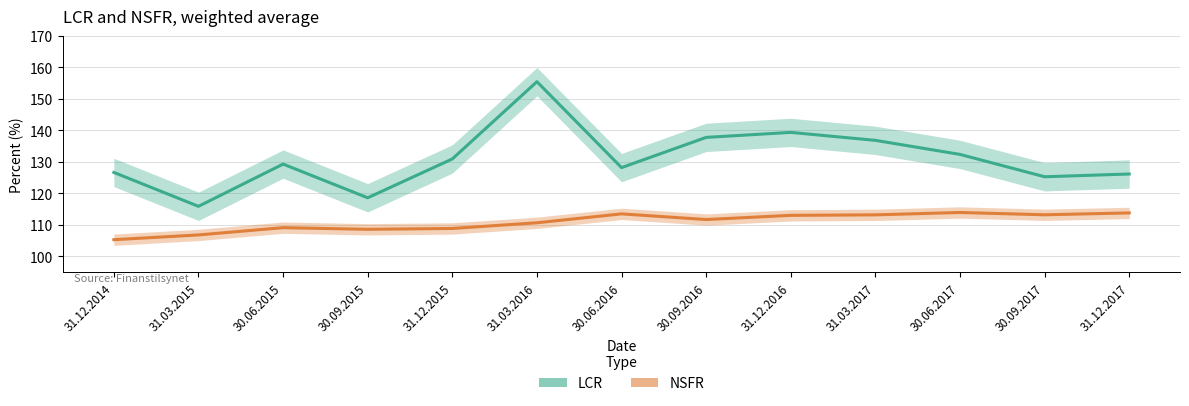

Reading left to right, transcribe all the data shown in this chart.

LCR: 126.7	115.9	129.3	118.6	131.0	155.5	128.2	137.8	139.4	136.9	132.4	125.3	126.2
NSFR: 105.3	106.8	109.1	108.6	108.9	110.7	113.5	111.7	113.0	113.2	113.9	113.2	113.8